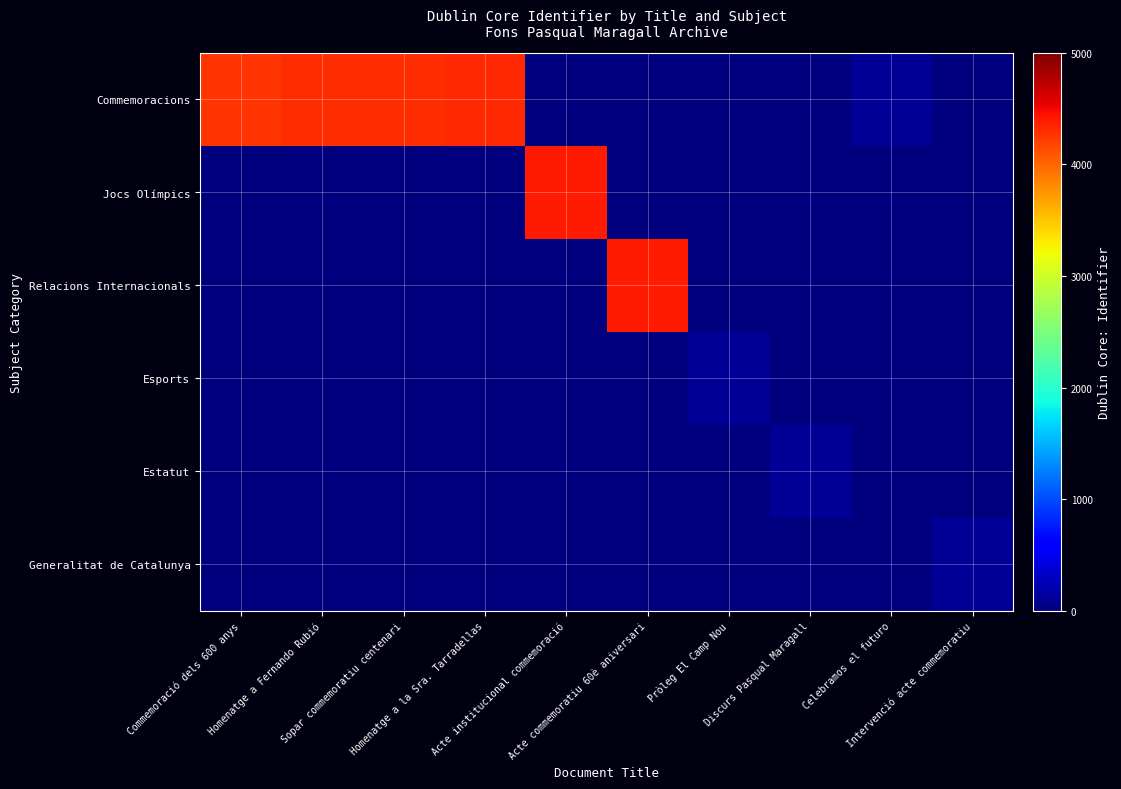

What is the difference between the highest and lowest values at Sopar commemoratiu centenari?

4316